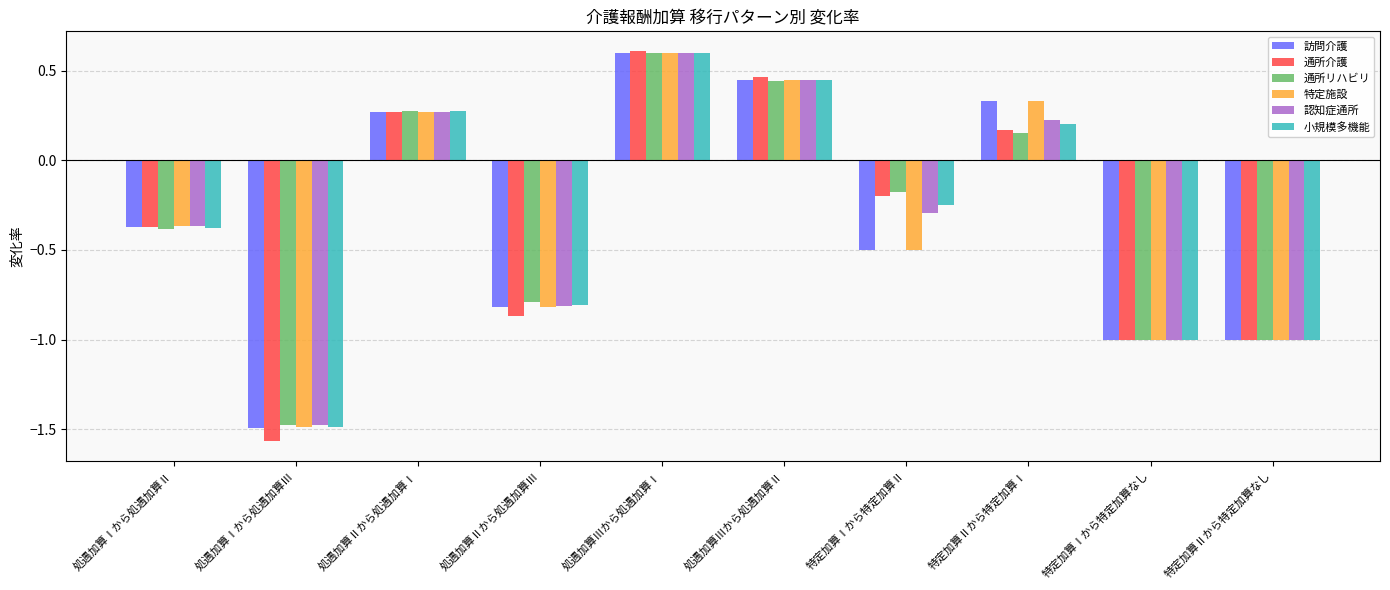

Which category has the lowest value across all series?

処遇加算Ⅰから処遇加算Ⅲ